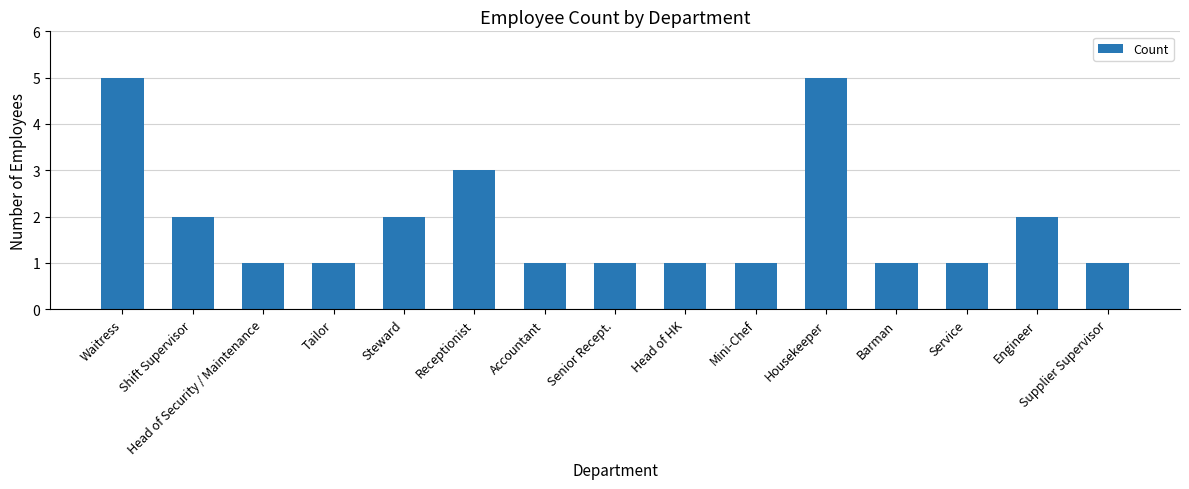

Is it true that the value at Steward is 2?

True